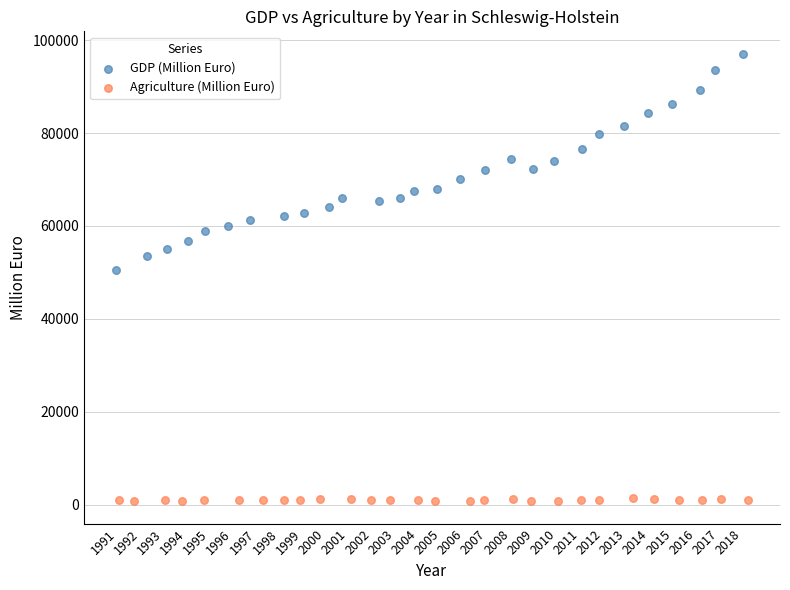

Which series contains the highest Y value?

GDP (Million Euro)